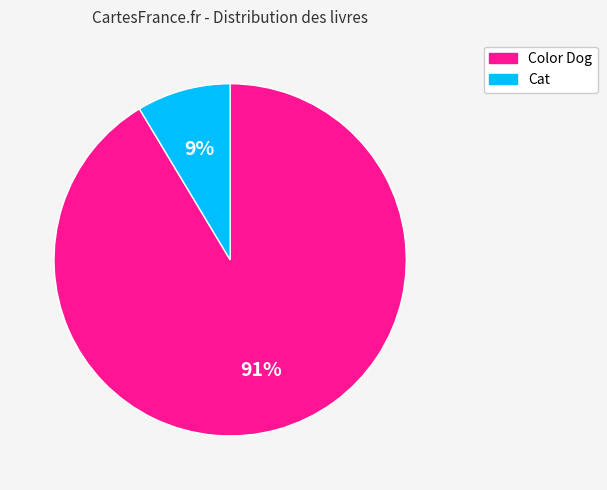

To the nearest percent, what is the average slice percentage?

50%